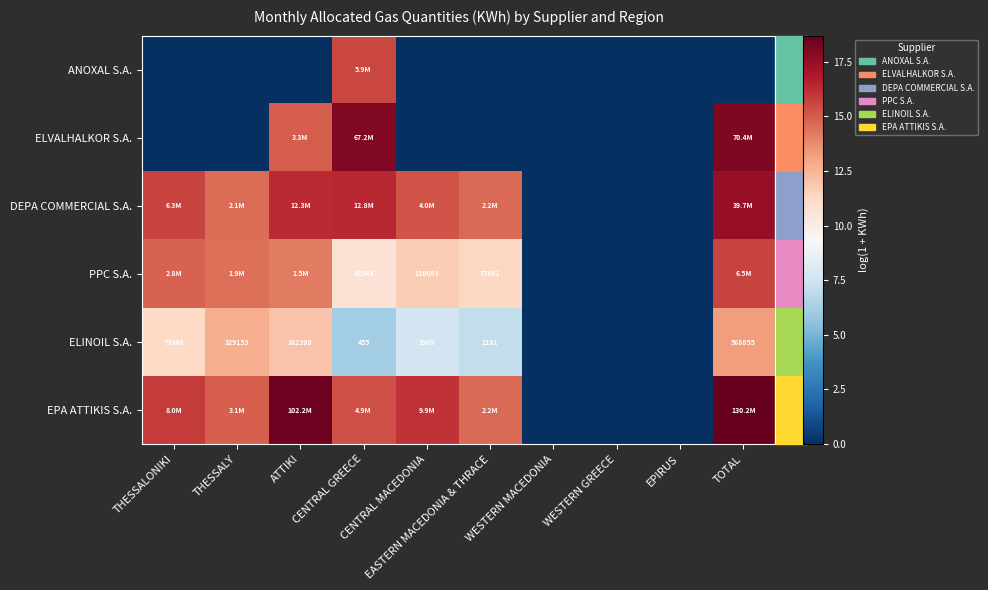

Which series has the largest range (max minus min)?

EPA ATTIKIS S.A.